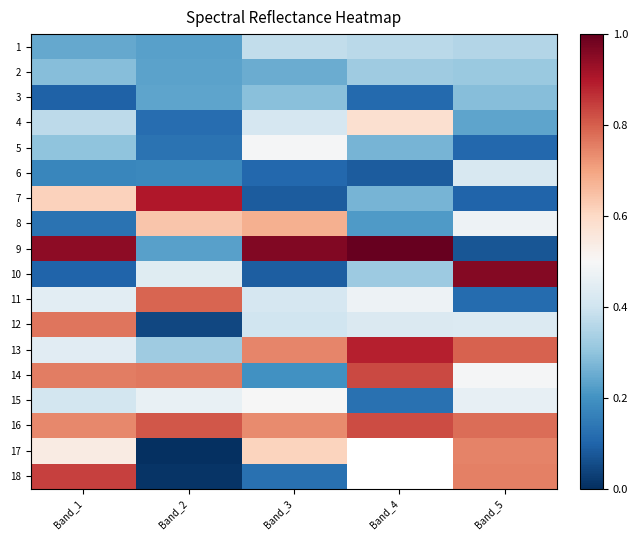

The value of 11 at Band_3 is 0.7. True or false?

False